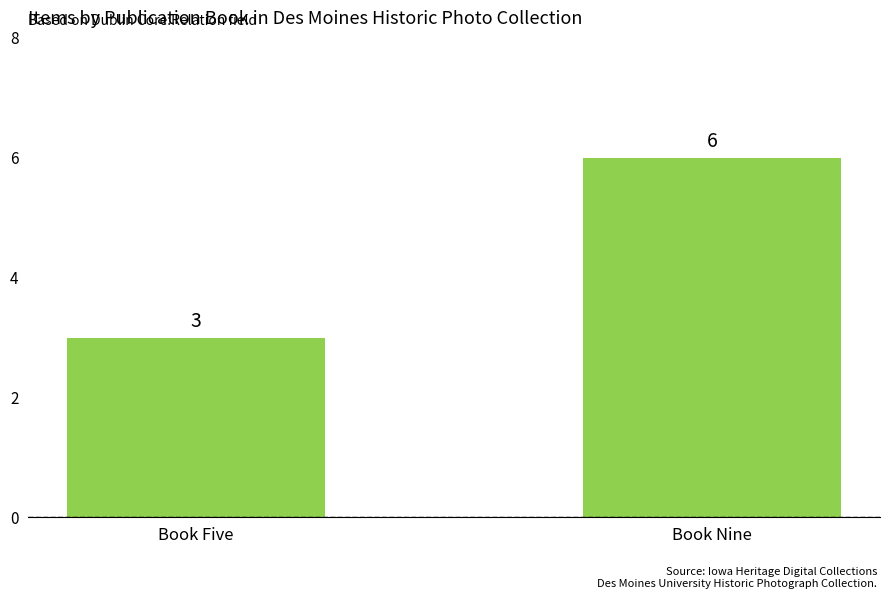

What is the sum of all values?

9